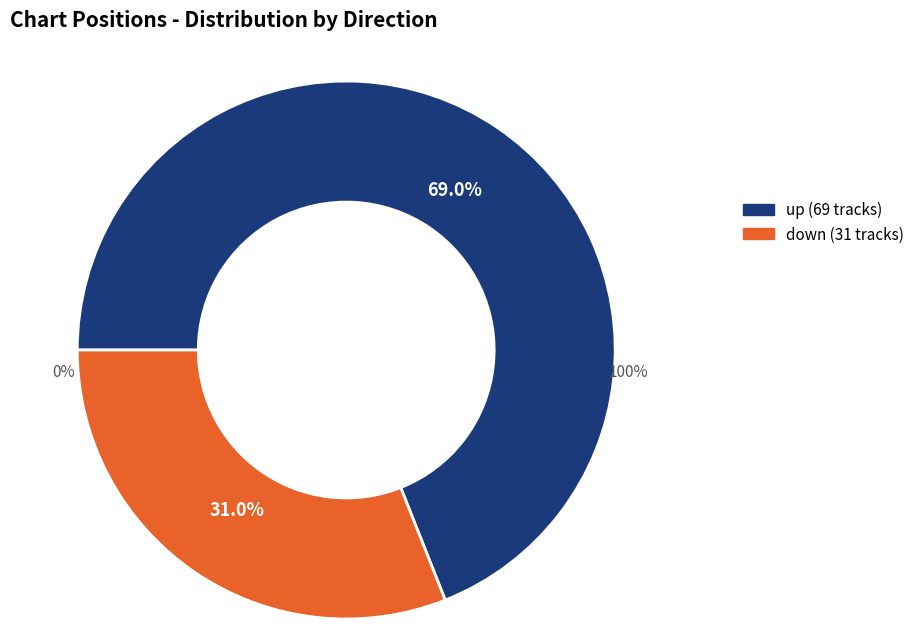

What percentage is the down slice, to the nearest percent?

31%